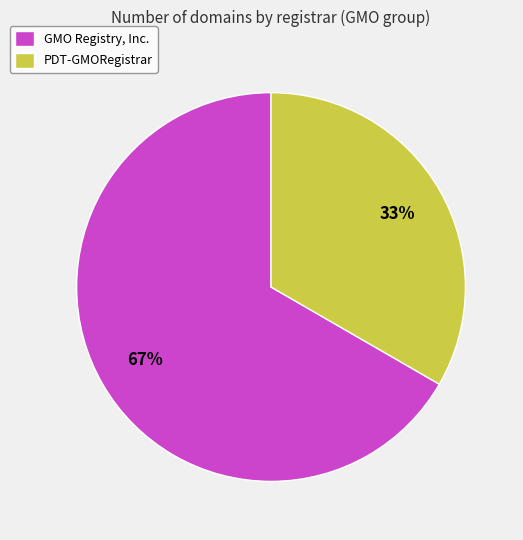

How many slices are in this pie chart?

2